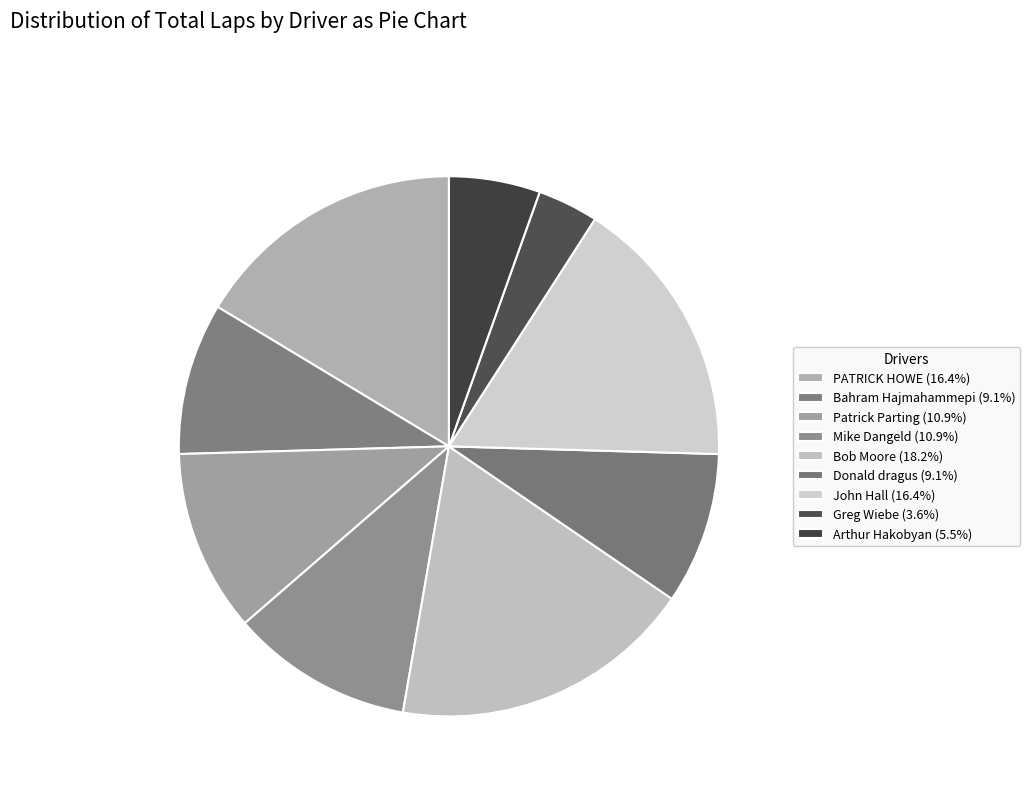

What percentage is NOT represented by PATRICK HOWE?

83.6%